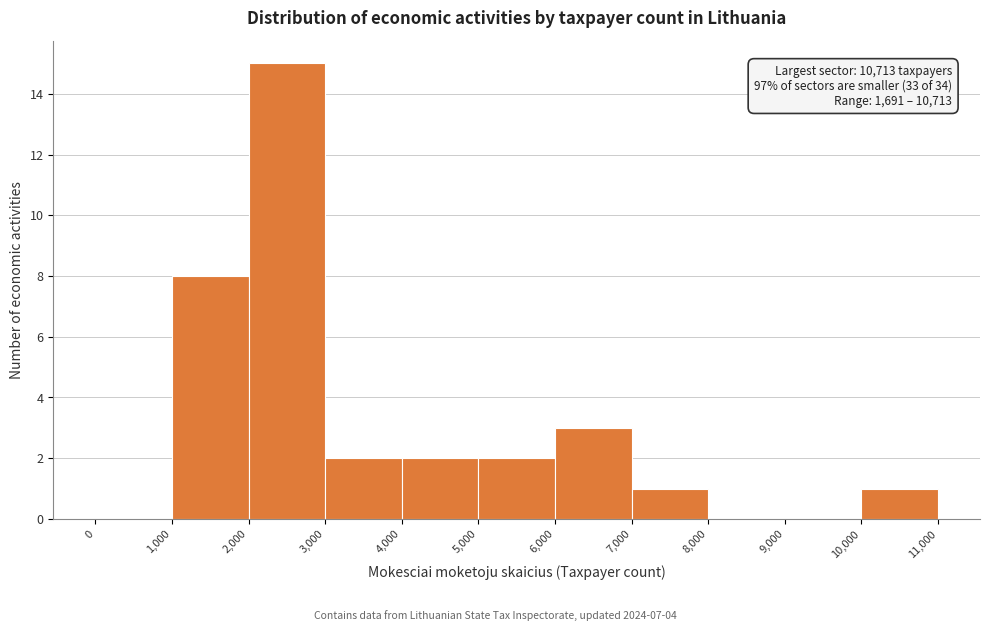

Over which range of the x-axis is the bar tallest?

2,000 to 3,000